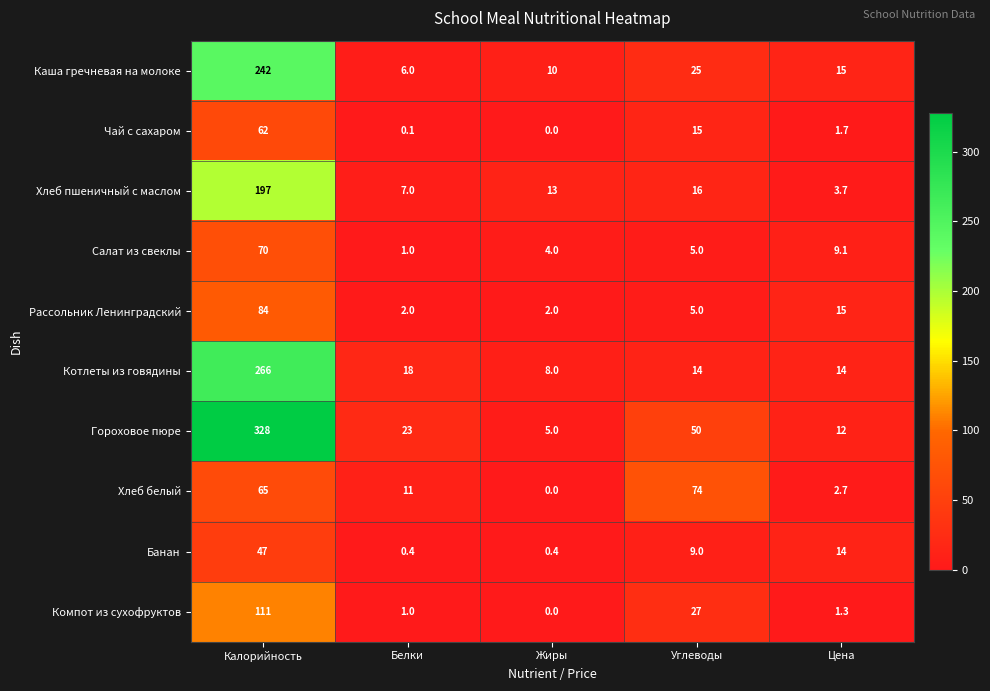

Where is Гороховое пюре nearest to the value 166?

Углеводы